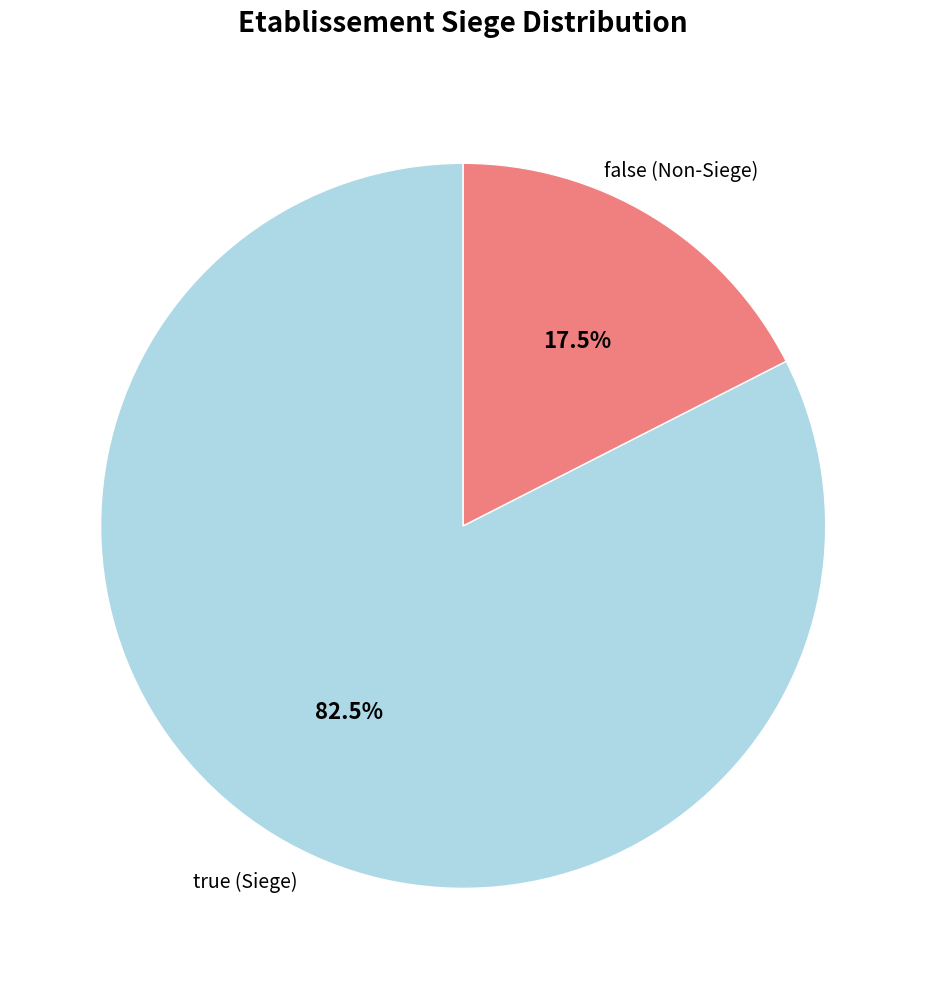

Does any single category account for the majority?

Yes